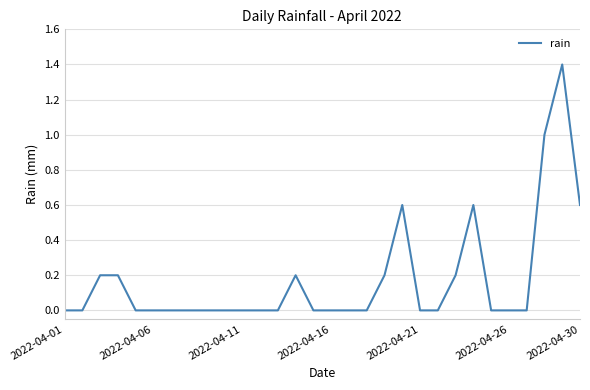

What is the greatest value displayed?

1.4